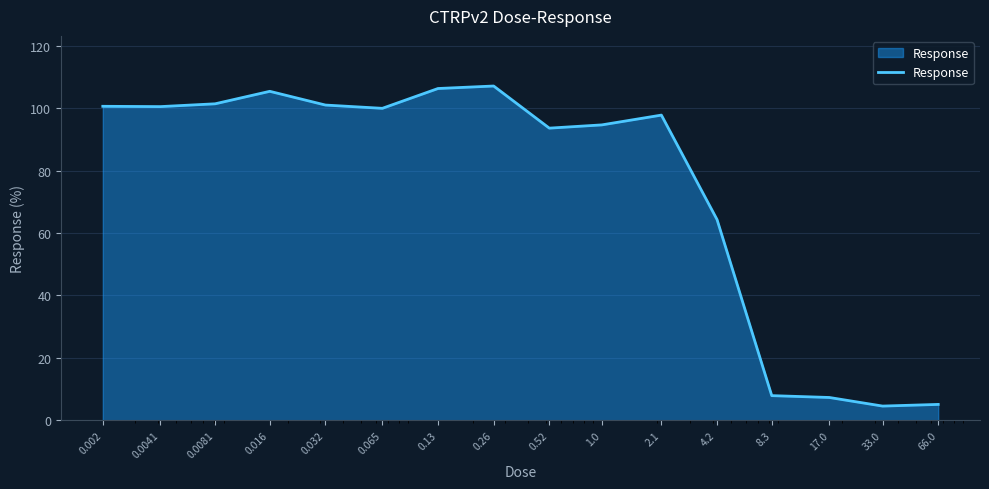

What is the difference between the maximum and minimum values?

102.6